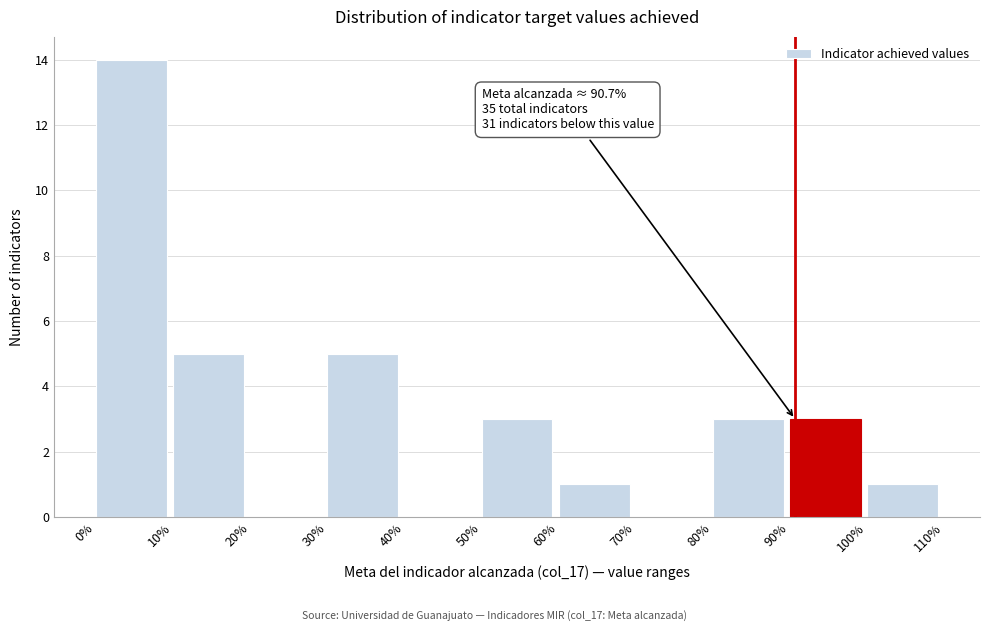

Over which range of the x-axis is the bar tallest?

0% to 10%